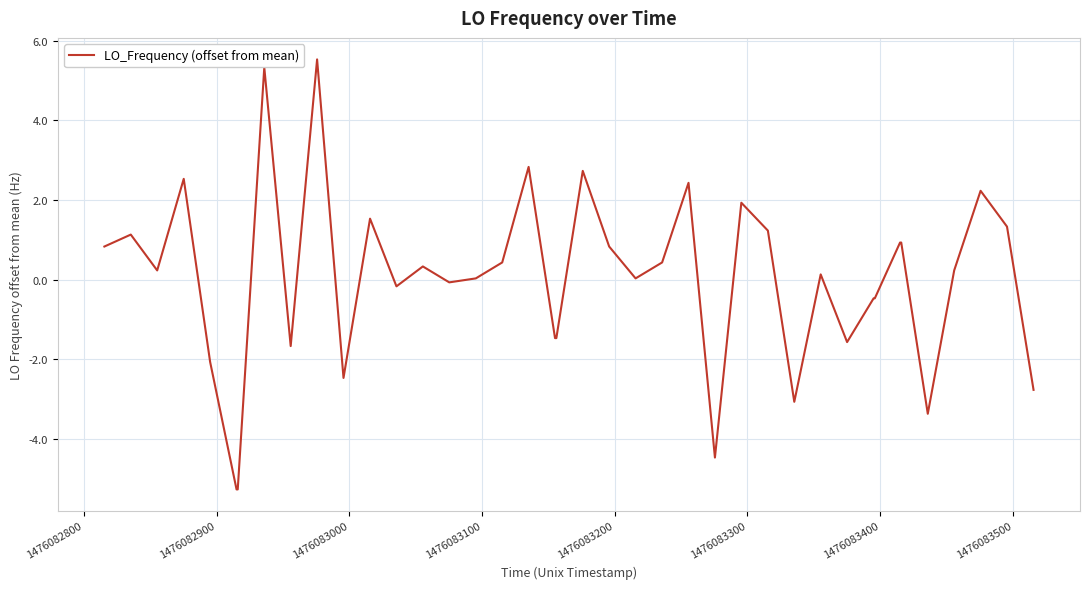

What is the difference between the maximum and minimum values?

10.8